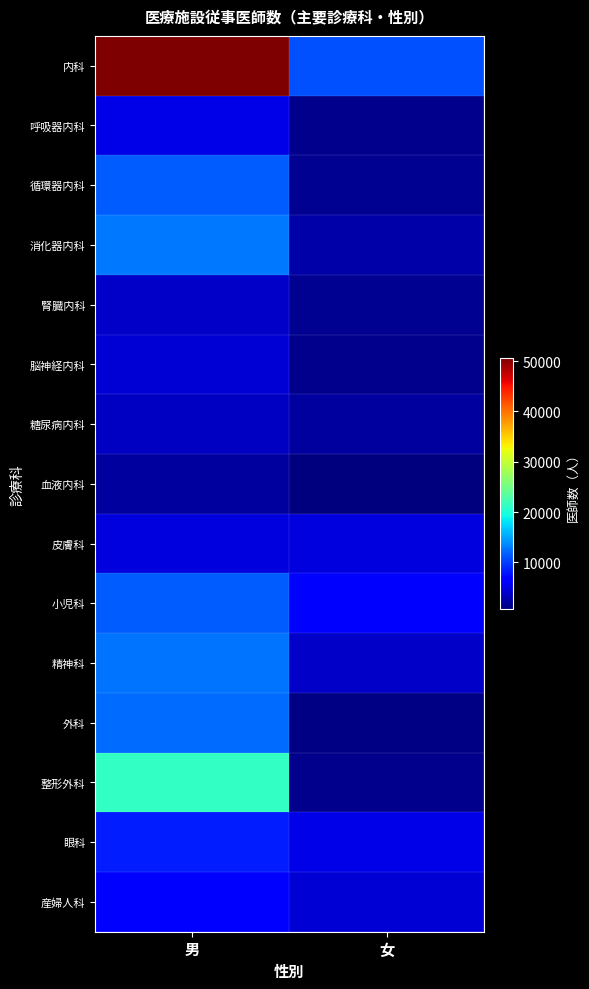

What is the minimum value shown in the chart?

664